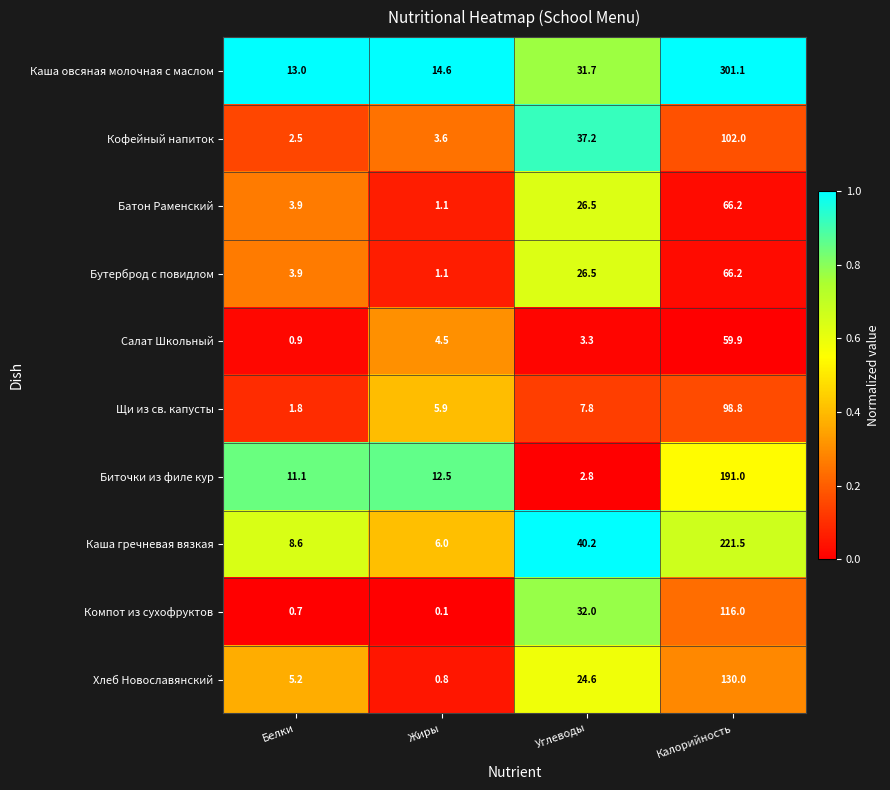

What is the lowest value of the Батон Раменский series?

1.1